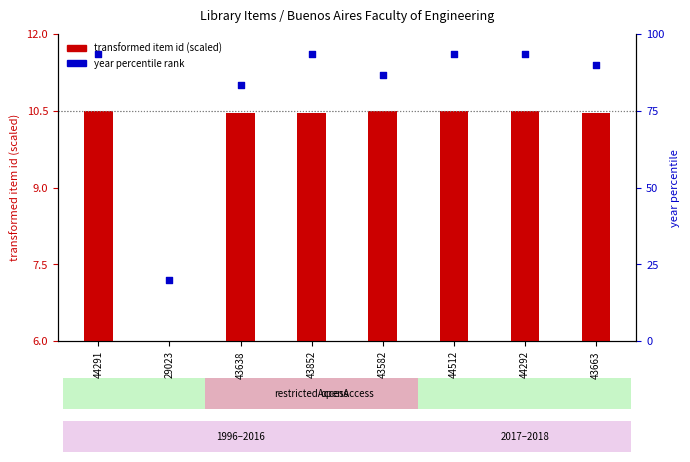

What are all the series names shown in the legend?

transformed item id (scaled), year percentile rank